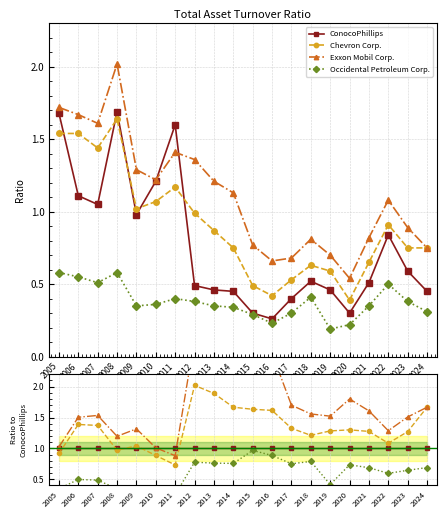

What is the difference between the maximum and minimum values in the Chevron Corp. series?

1.3